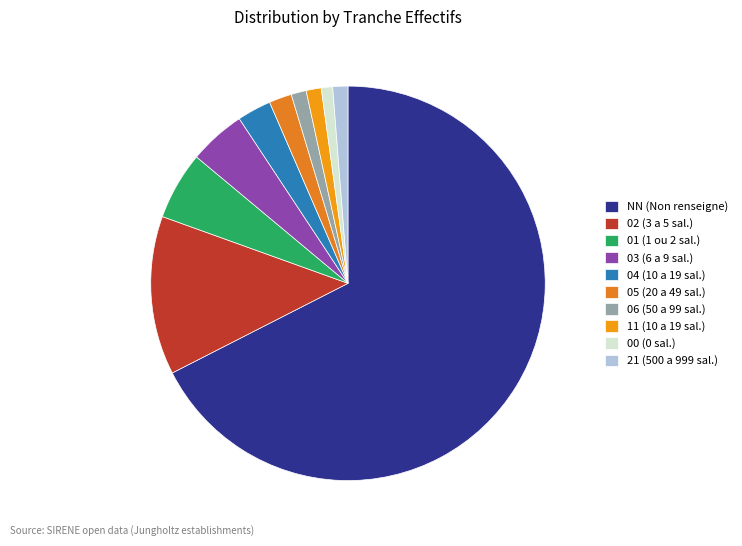

Count the number of slices in the pie.

10